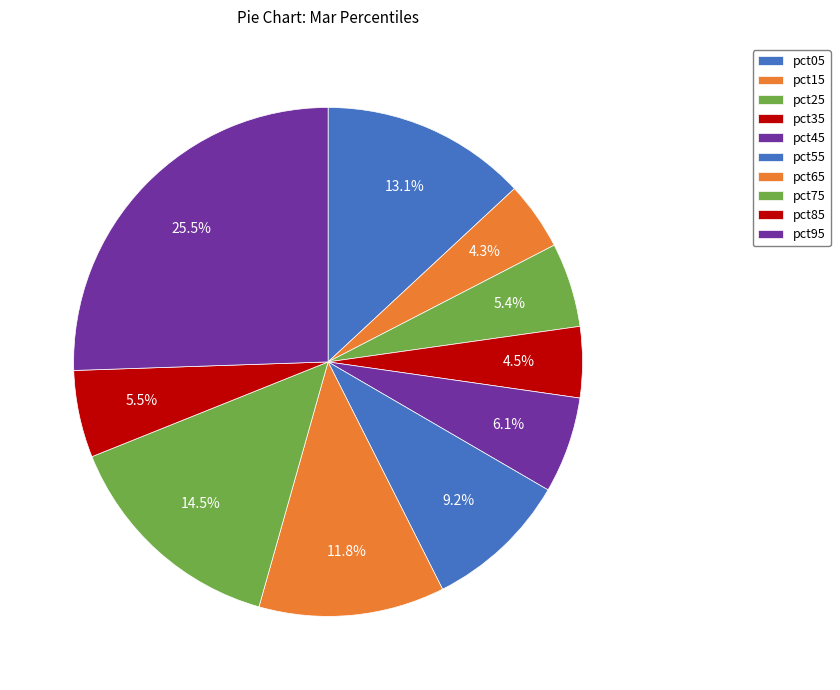

To the nearest percent, what is the difference between the largest and smallest slice percentages?

21%